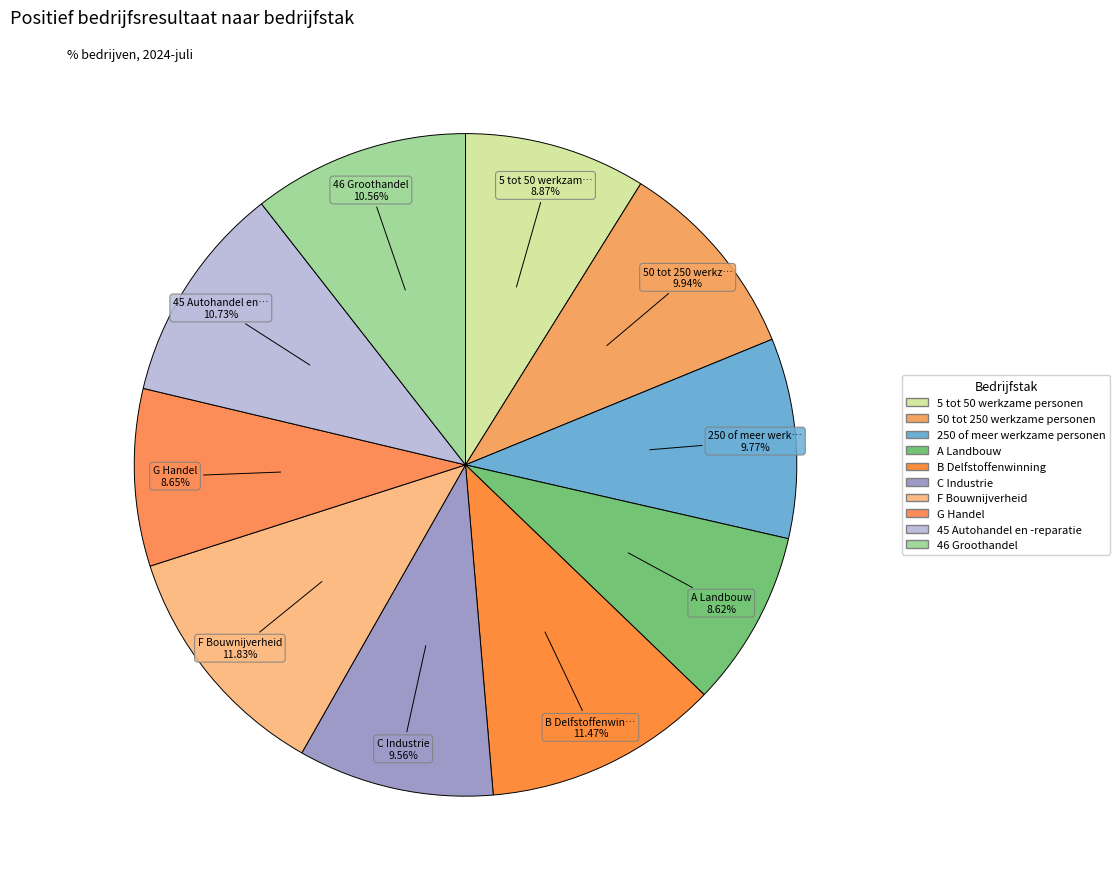

How many segments does this pie chart have?

10